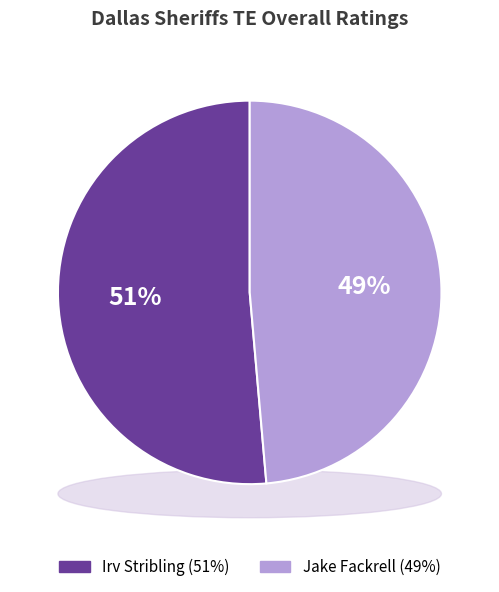

What is the total percentage of Jake Fackrell and Irv Stribling?

100.0%